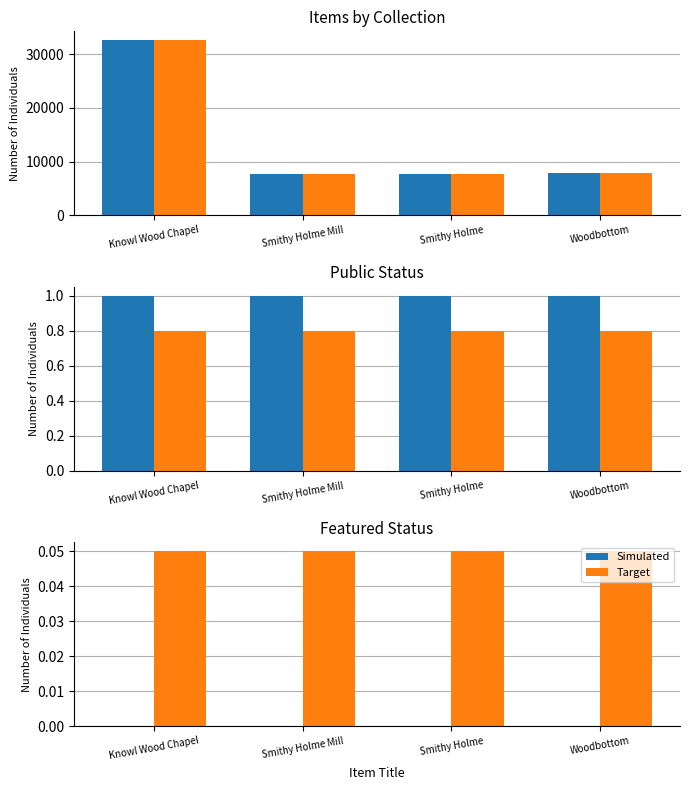

The value of Item Id at Smithy Holme is 7725.0. True or false?

True